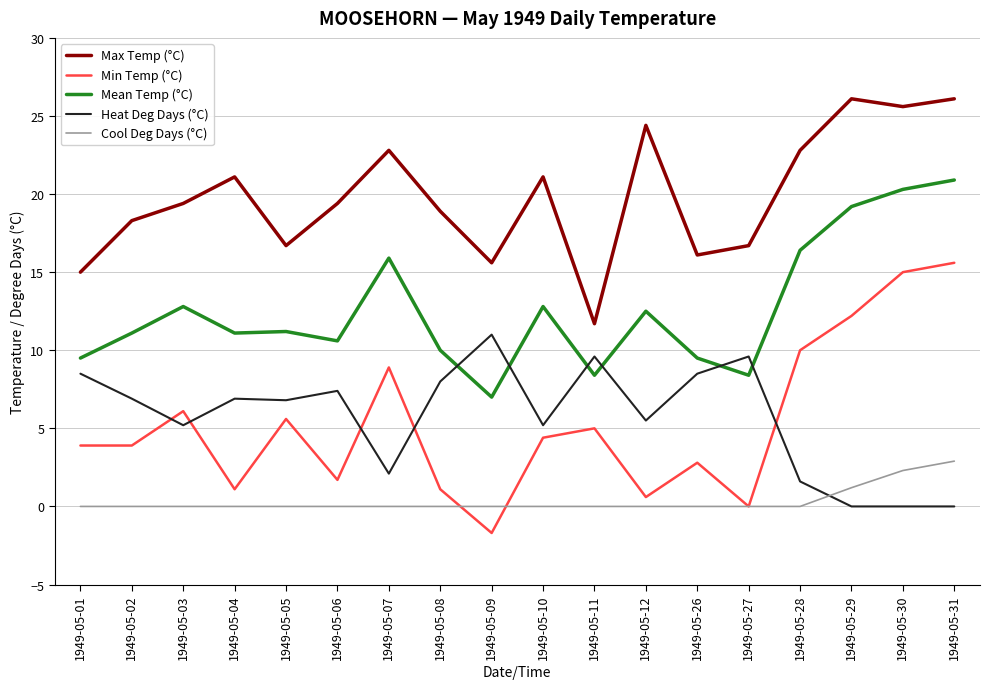

At which label does Min Temp (°C) reach its minimum?

1949-05-09